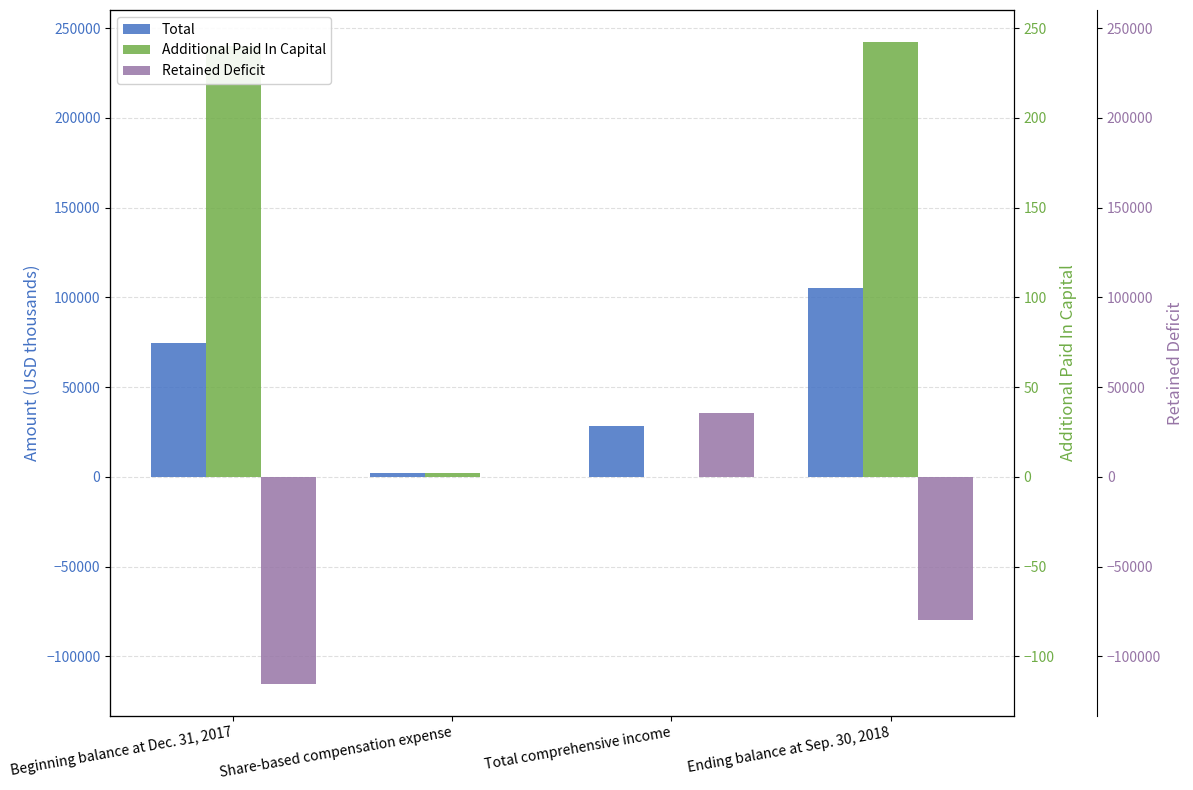

What is the sum of all Additional Paid In Capital values?

484334